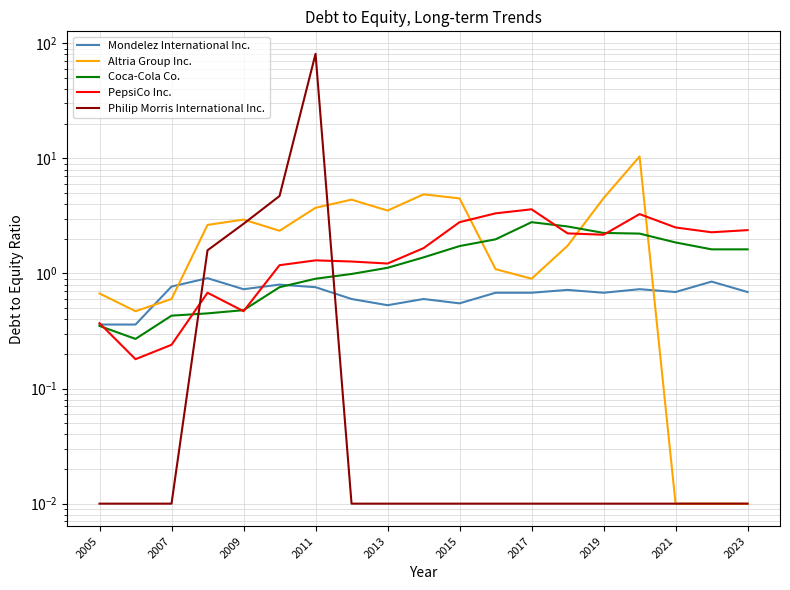

What is the maximum value shown in the chart?

81.0